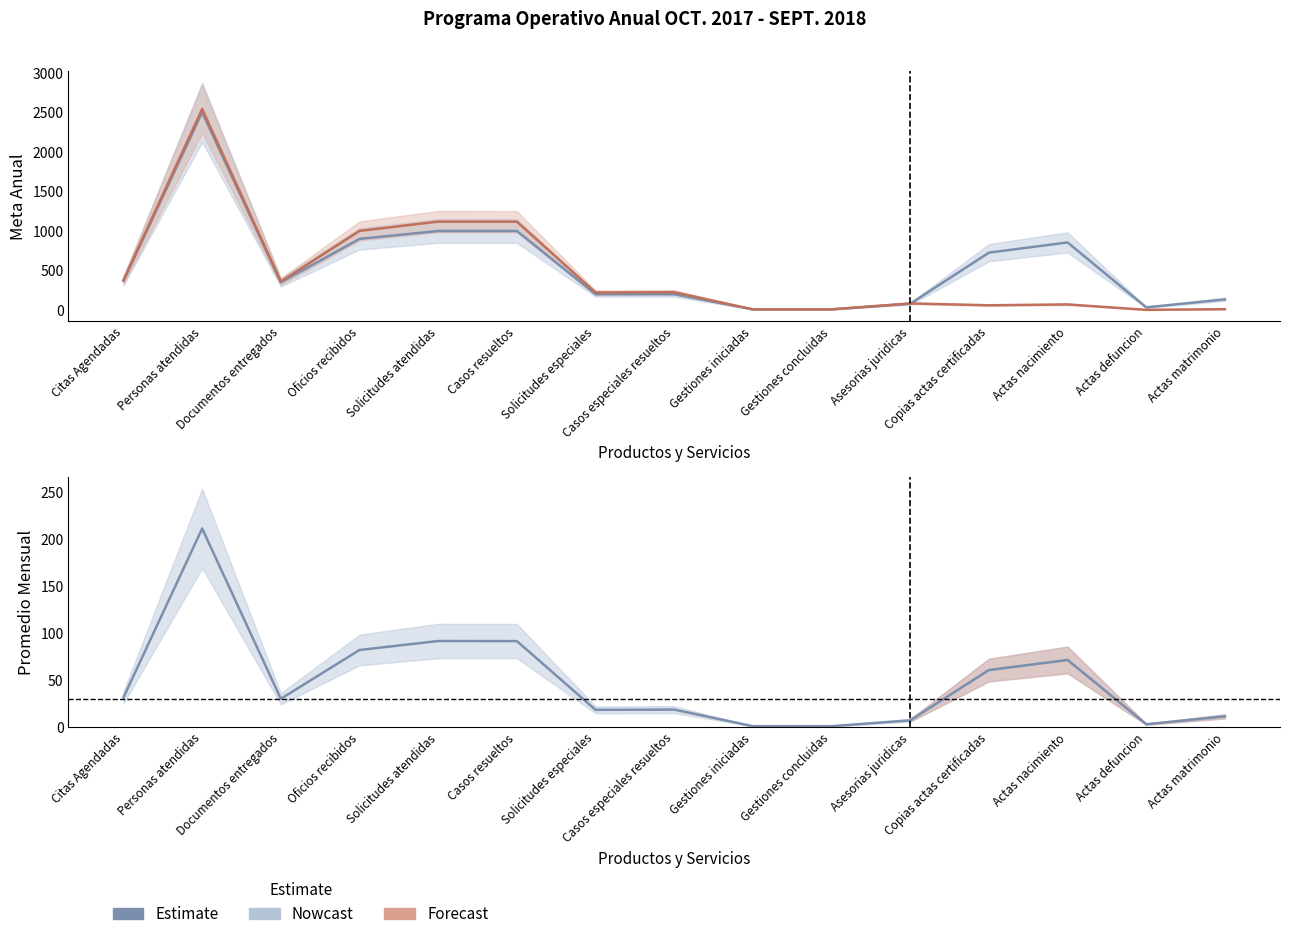

How many lines are shown in the chart?

3